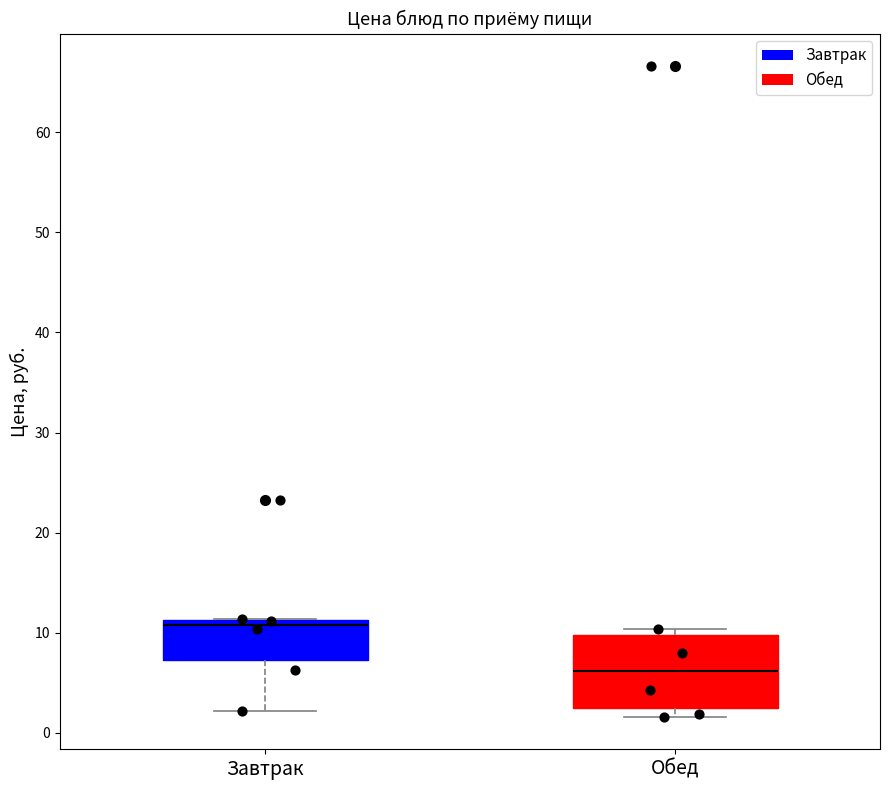

Which box is the tallest, from its lower edge to its upper edge?

Обед